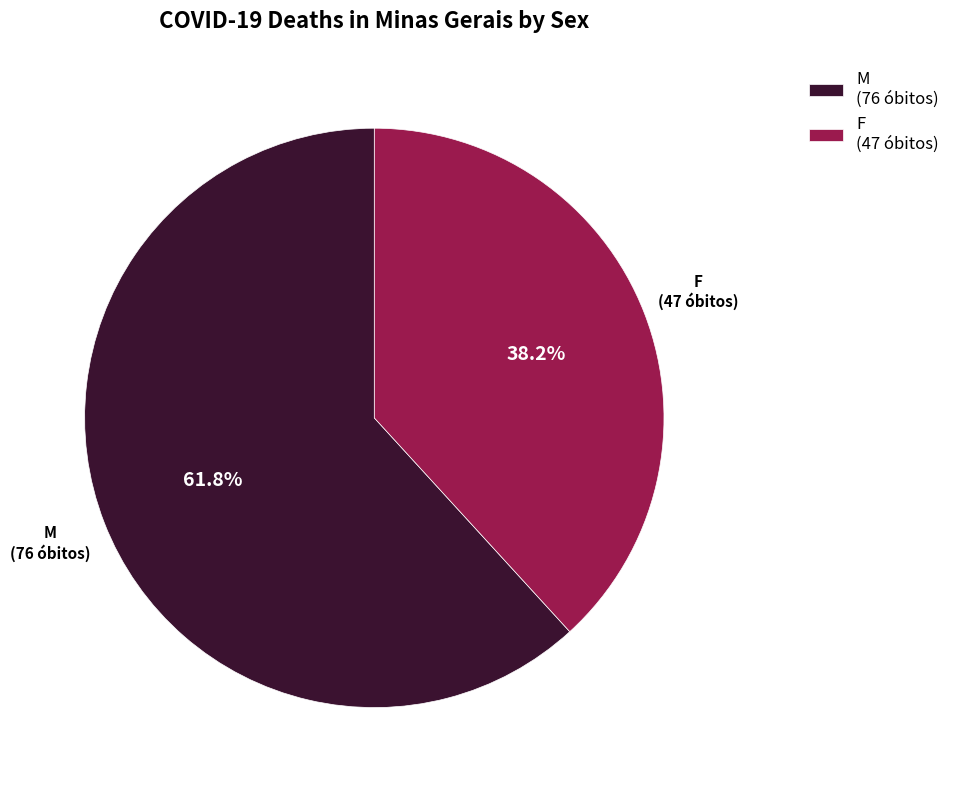

Do F and M together represent more than half of the pie?

Yes